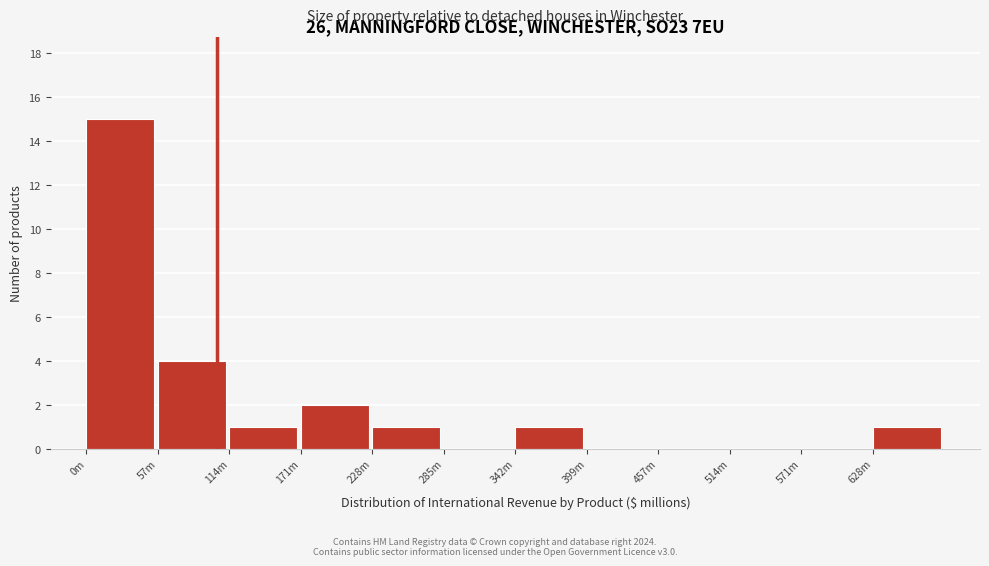

Reading right to left, list all the values displayed in this chart.

628m=1	571m=0	514m=0	457m=0	399m=0	342m=1	285m=0	228m=1	171m=2	114m=1	57m=4	0m=15